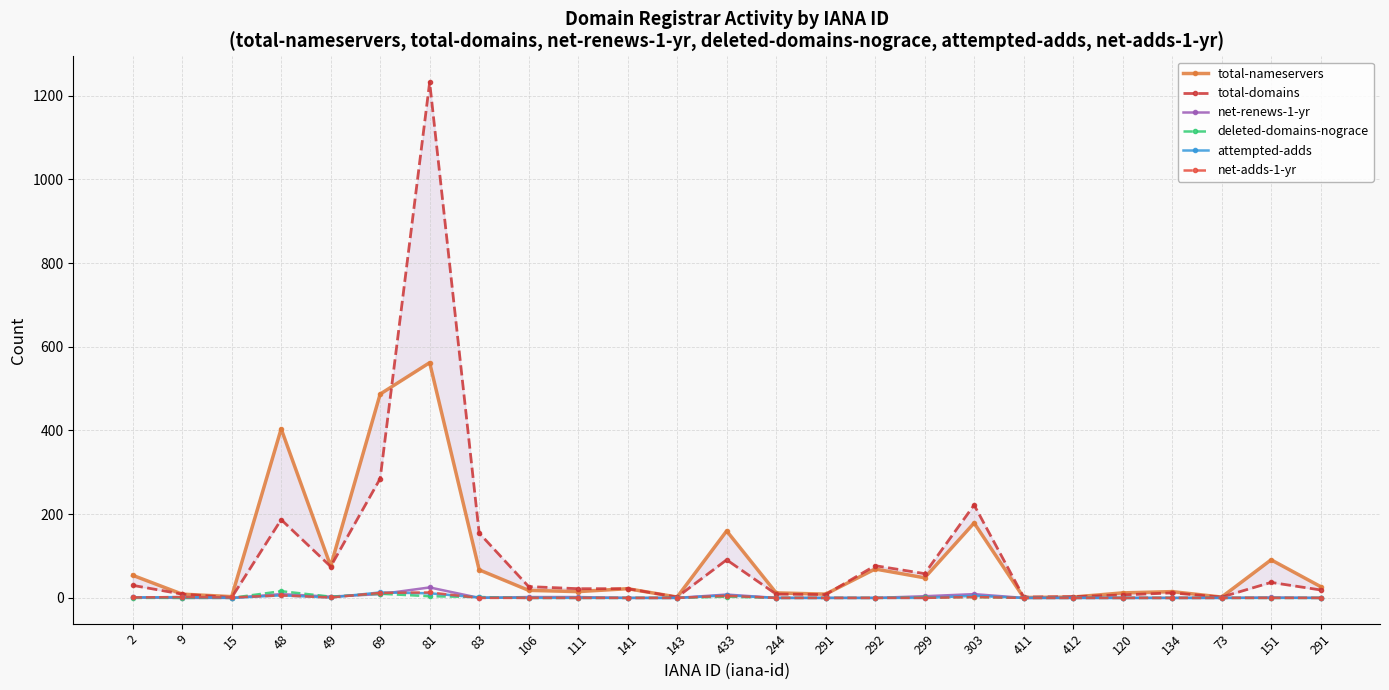

What is the difference between the second highest and minimum values in the net-adds-1-yr series?

12